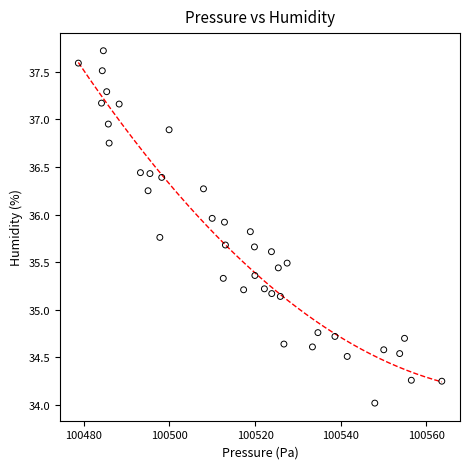

What is the range of X values (max minus min)?

84.9